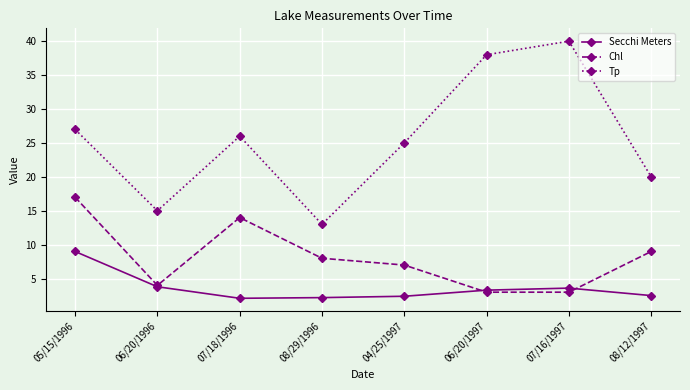

At which category does Tp reach its first local peak?

07/18/1996